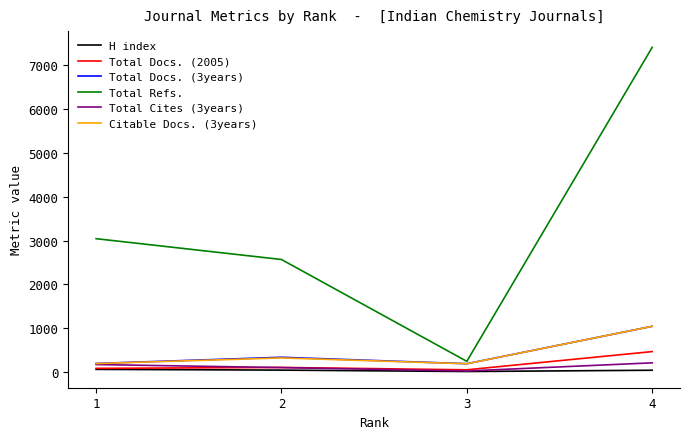

List the labels in order of Total Refs. value, smallest first.

3, 2, 1, 4